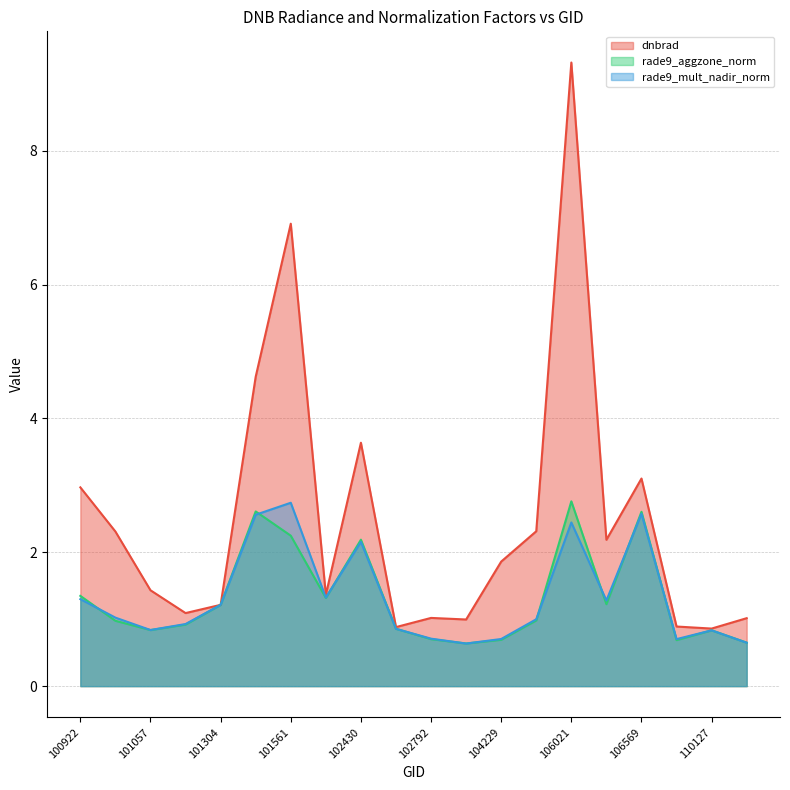

Reading left to right, list all the values displayed in this chart.

dnbrad: 100922=3.0	100930=2.3	101057=1.4	101181=1.1	101304=1.2	101552=4.6	101561=6.9	102056=1.4	102430=3.6	102671=0.9	102792=1.0	104112=1.0	104229=1.9	104236=2.3	106021=9.3	106032=2.2	106569=3.1	108015=0.9	110127=0.9	110299=1.0
rade9_aggzone_norm: 100922=1.3	100930=1.0	101057=0.8	101181=0.9	101304=1.2	101552=2.6	101561=2.2	102056=1.3	102430=2.2	102671=0.9	102792=0.7	104112=0.6	104229=0.7	104236=1.0	106021=2.8	106032=1.2	106569=2.6	108015=0.7	110127=0.8	110299=0.6
rade9_mult_nadir_norm: 100922=1.3	100930=1.0	101057=0.8	101181=0.9	101304=1.2	101552=2.6	101561=2.7	102056=1.3	102430=2.2	102671=0.9	102792=0.7	104112=0.6	104229=0.7	104236=1.0	106021=2.4	106032=1.3	106569=2.6	108015=0.7	110127=0.8	110299=0.6